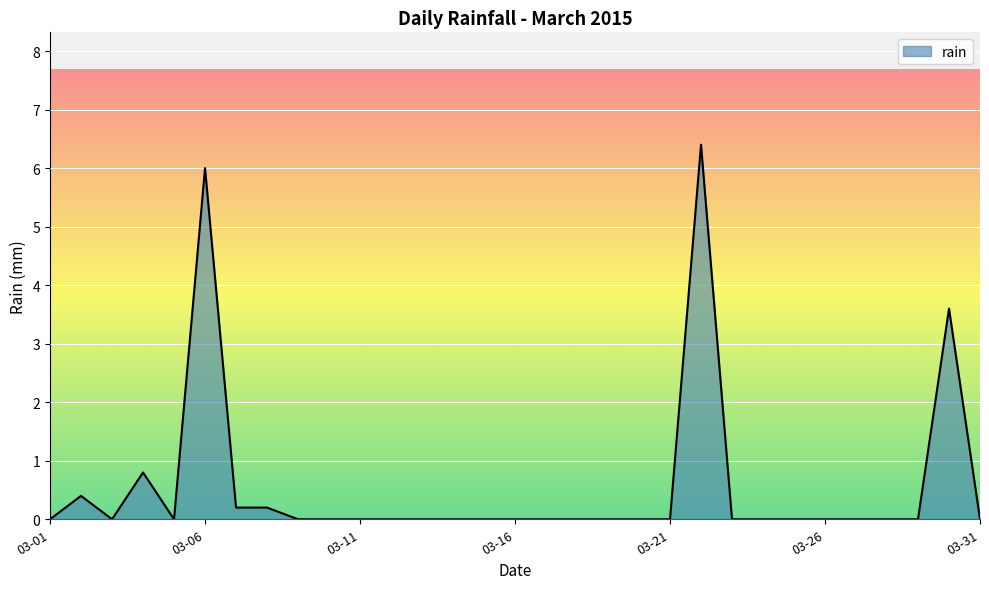

Does the chart display data point markers on the line(s)?

No